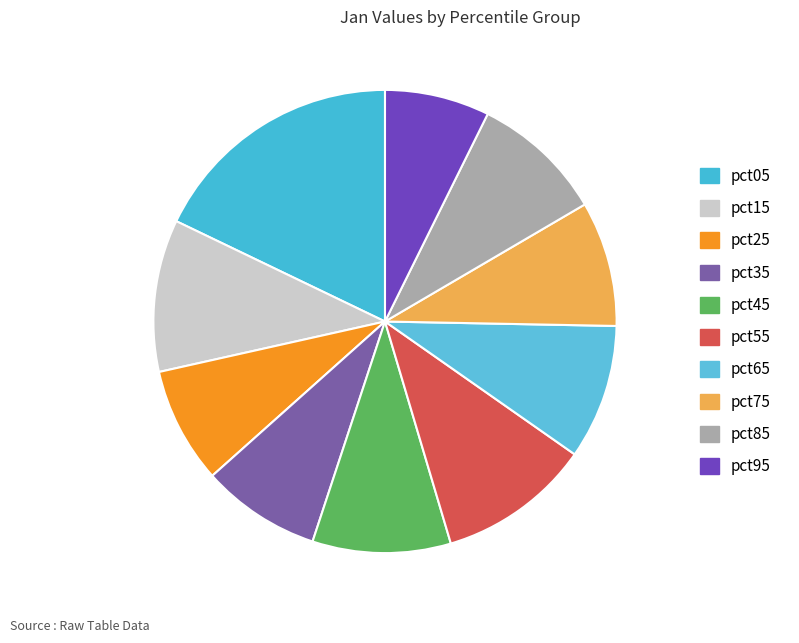

What portion of the pie excludes pct55?

89.3%